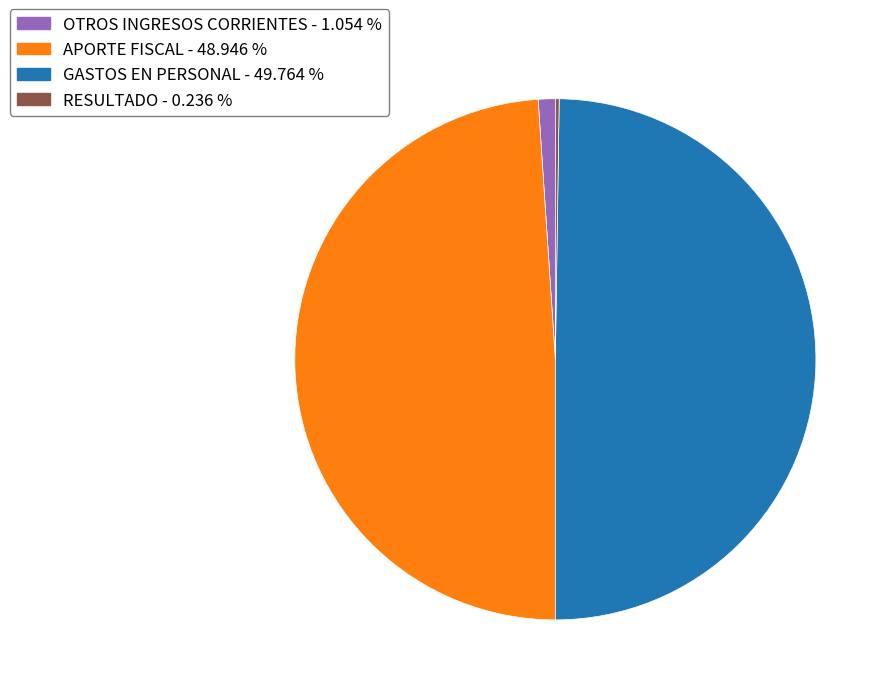

Approximately how many times larger is the value at GASTOS EN PERSONAL compared to APORTE FISCAL?

1.0